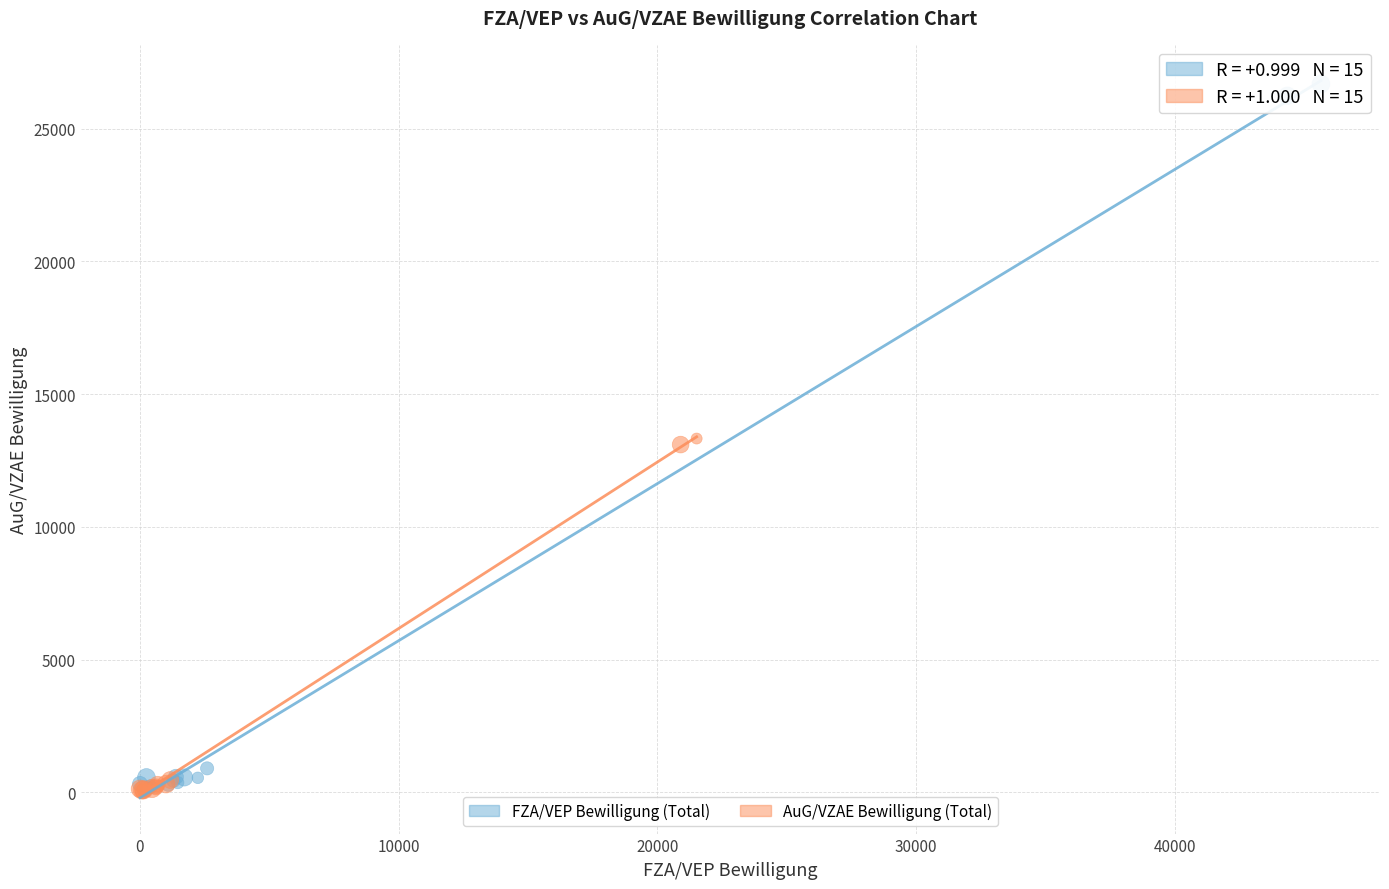

Which series reaches the maximum Y coordinate?

FZA/VEP Bewilligung (Total)